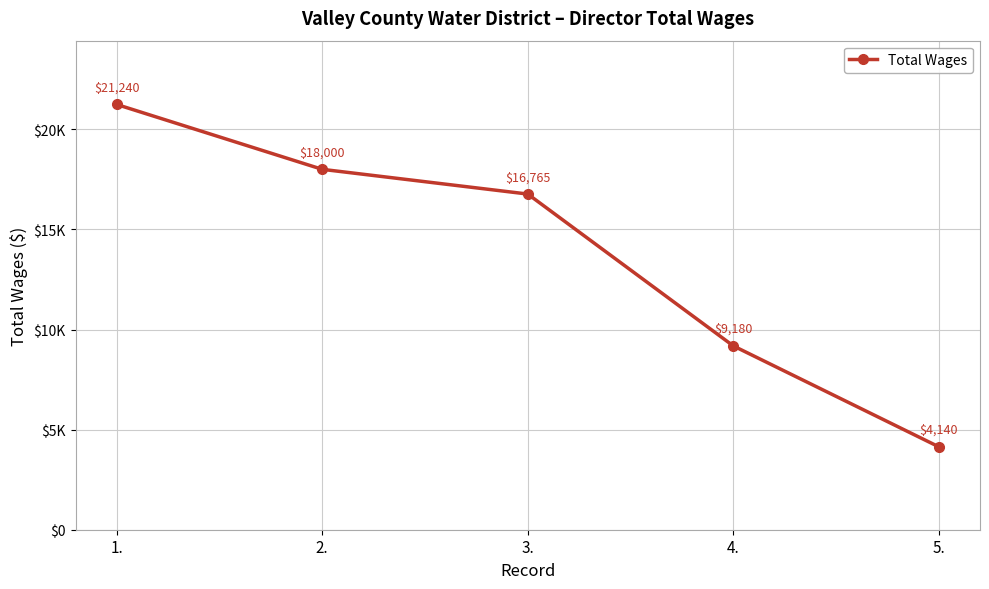

Is this an area chart (filled region under the line)?

No